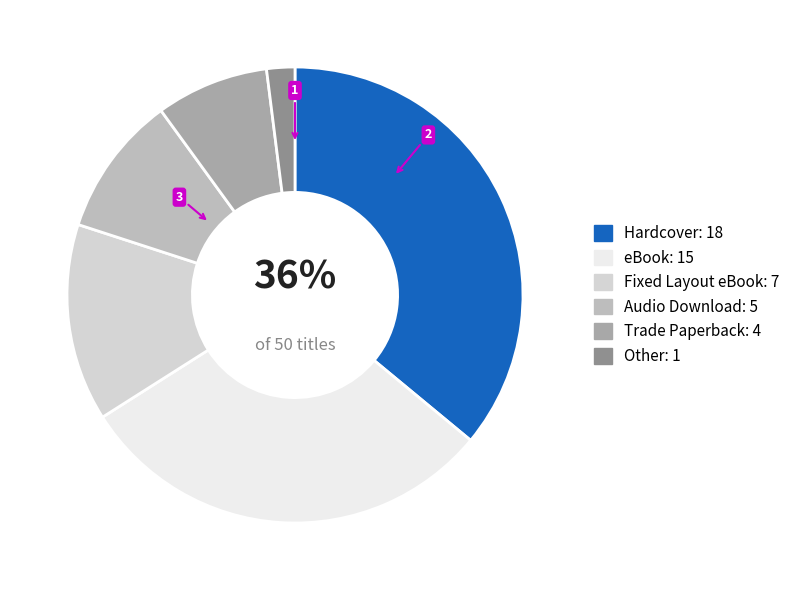

To the nearest percent, what is the difference between the largest and smallest slice percentages?

34%